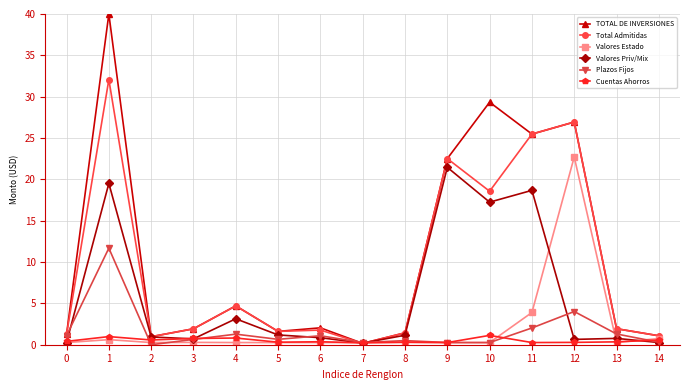

At which label does Total Admitidas reach its minimum?

7